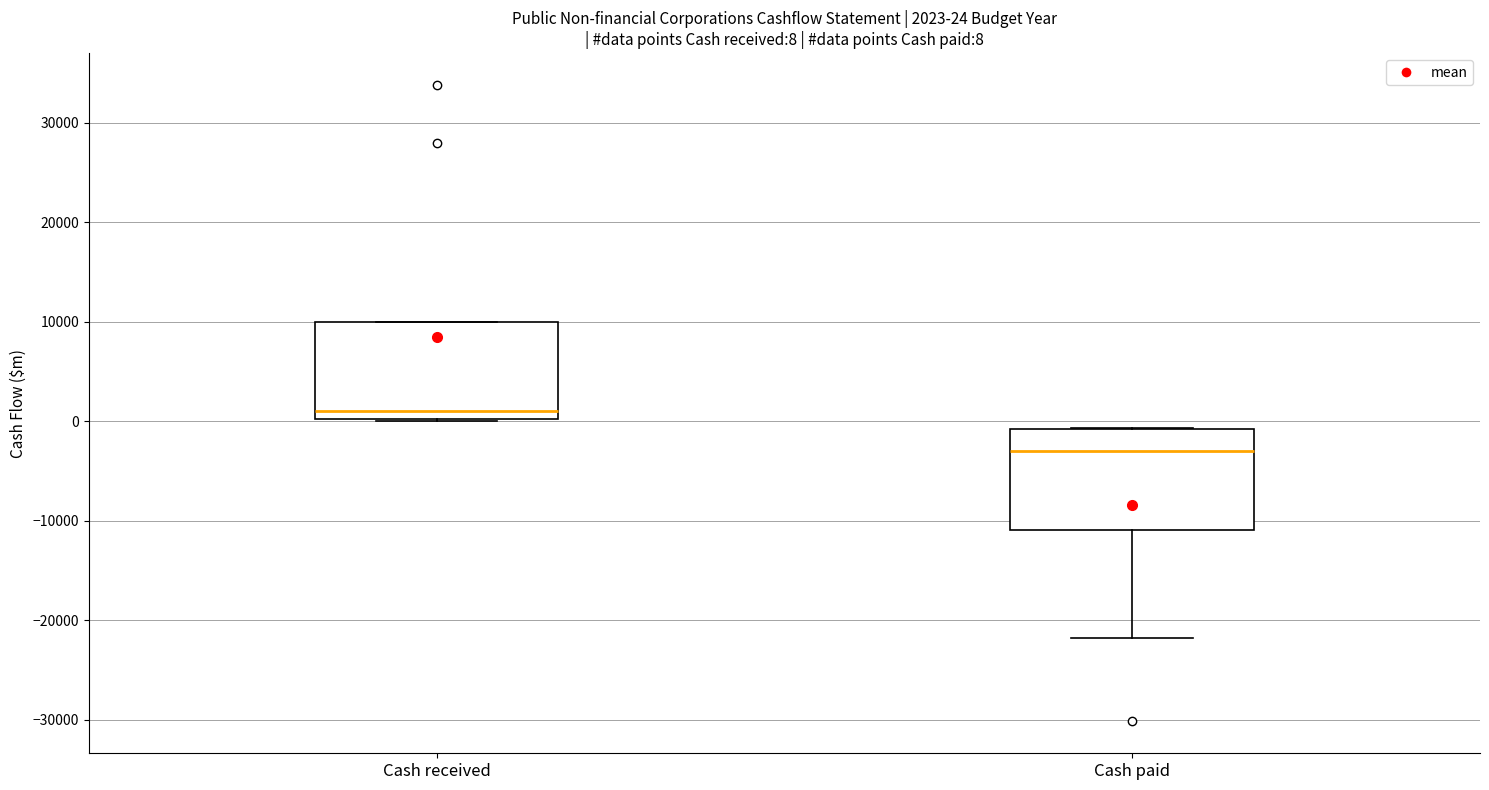

Which box's median line is the lowest?

Cash paid